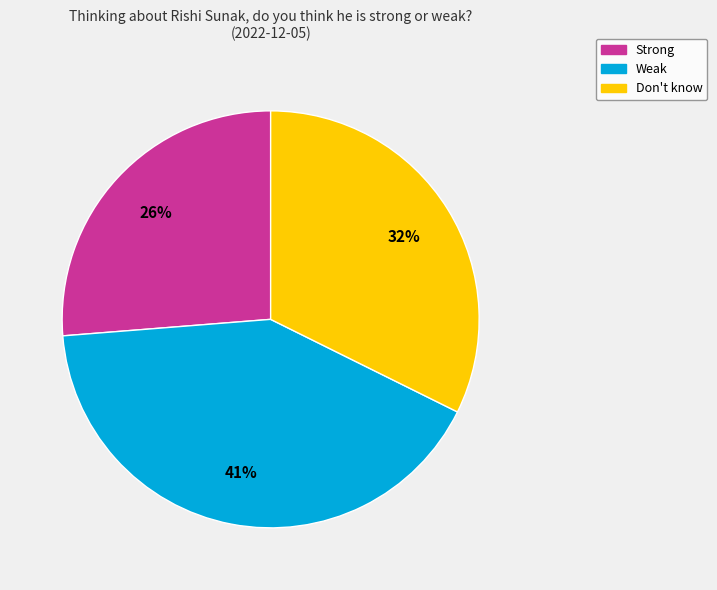

Is Weak the majority of the pie?

No